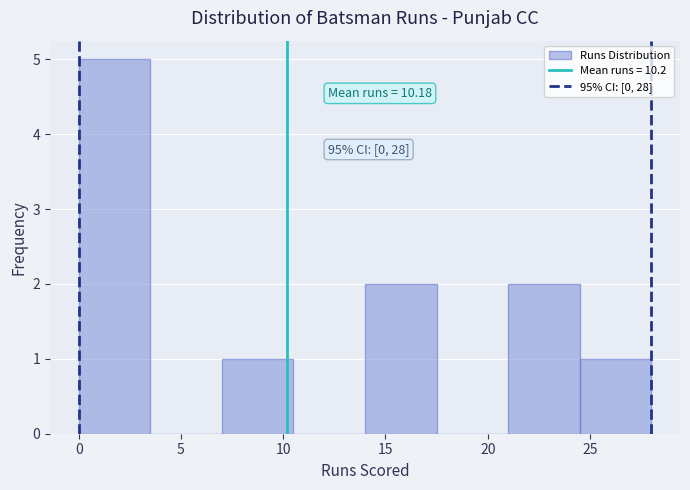

Which range on the x-axis has the tallest bar?

0.0 to 3.5